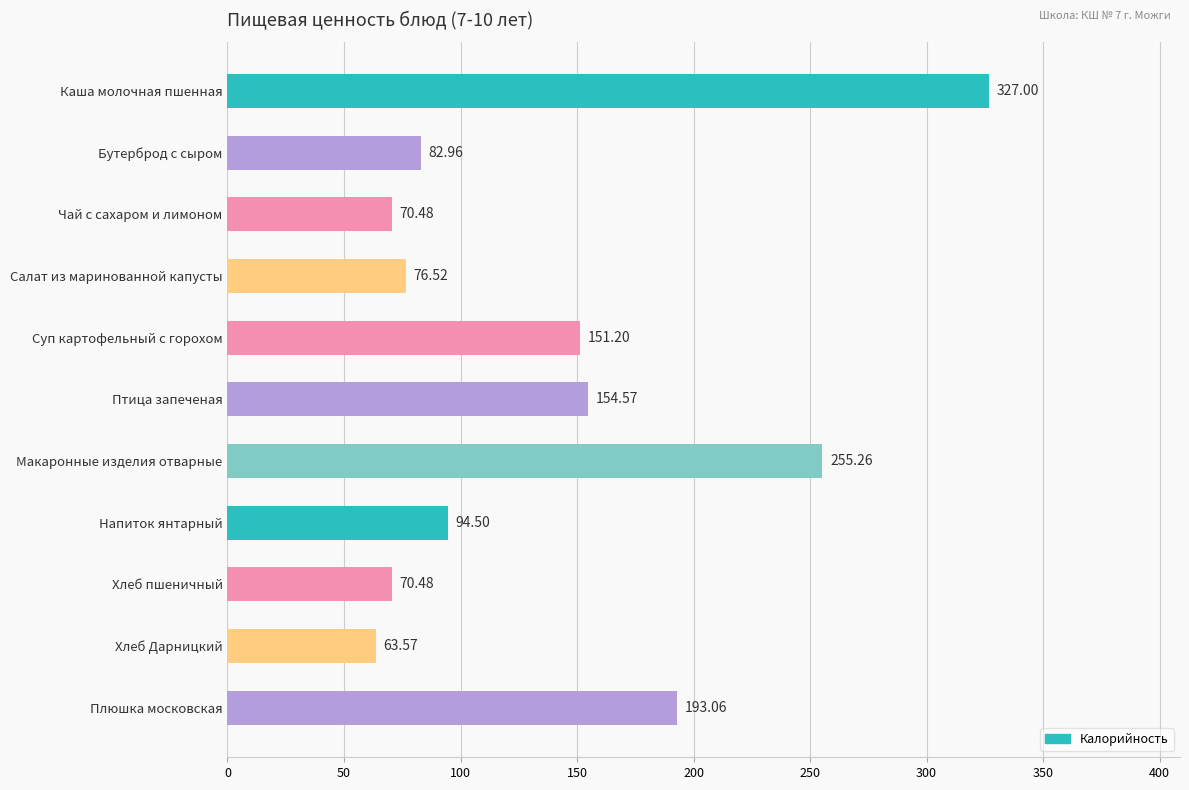

What is the difference between the values at Напиток янтарный and Макаронные изделия отварные?

160.8